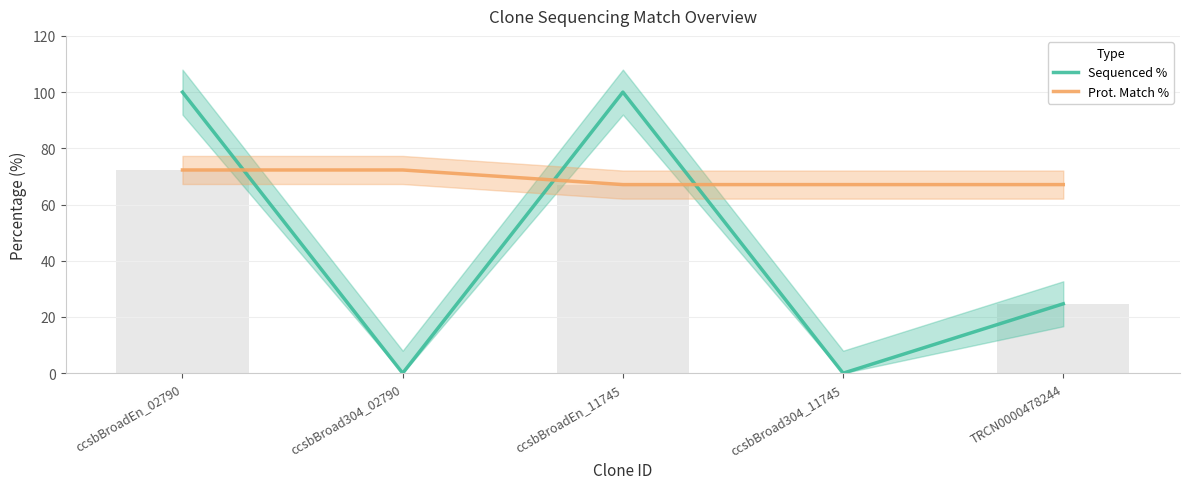

Count the number of categories in the chart.

5